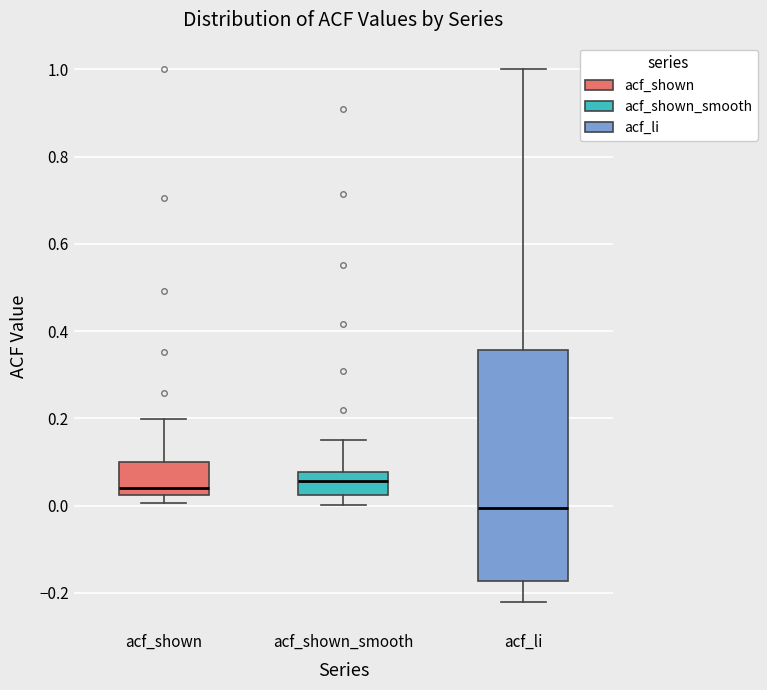

Reading left to right, transcribe this box plot: for each box, give where its median line is, the range the box spans, and where its two whiskers end, as read against the y-axis. The values are not printed on the chart, so give them approximately, as read against the axis.

acf_shown: median 0.04, box 0.02 to 0.10, whiskers 0.00 to 0.20
acf_shown_smooth: median 0.06, box 0.02 to 0.08, whiskers 0.00 to 0.16
acf_li: median 0.00, box -0.18 to 0.36, whiskers -0.22 to 1.00